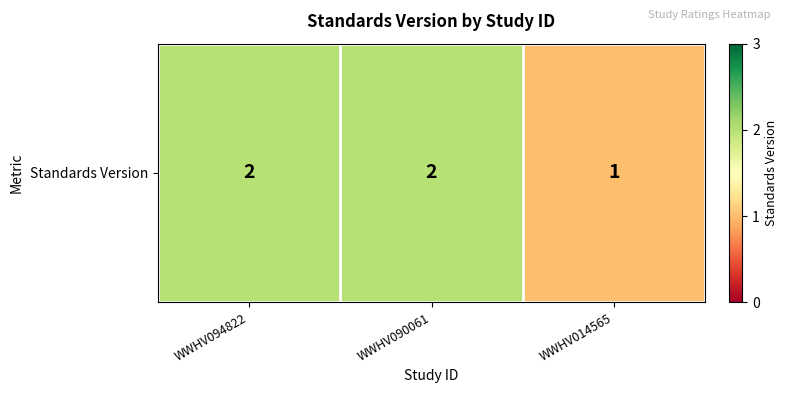

Rank the categories by value from lowest to highest.

WWHV014565, WWHV094822, WWHV090061